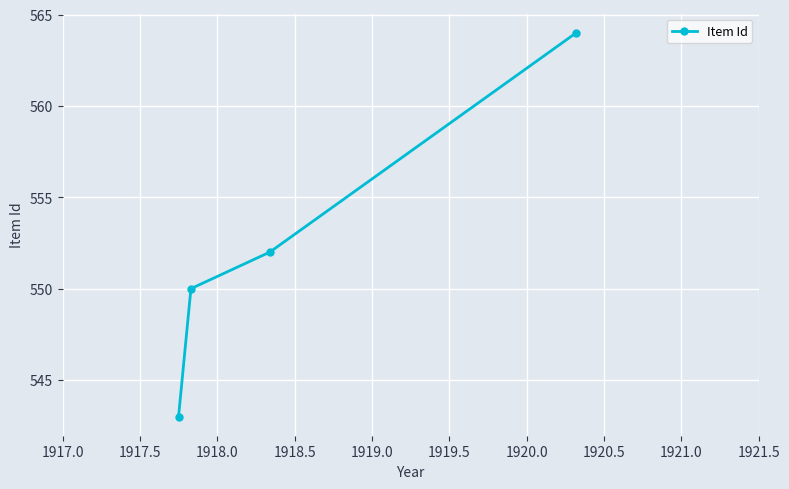

What is the difference between the maximum and minimum values?

21